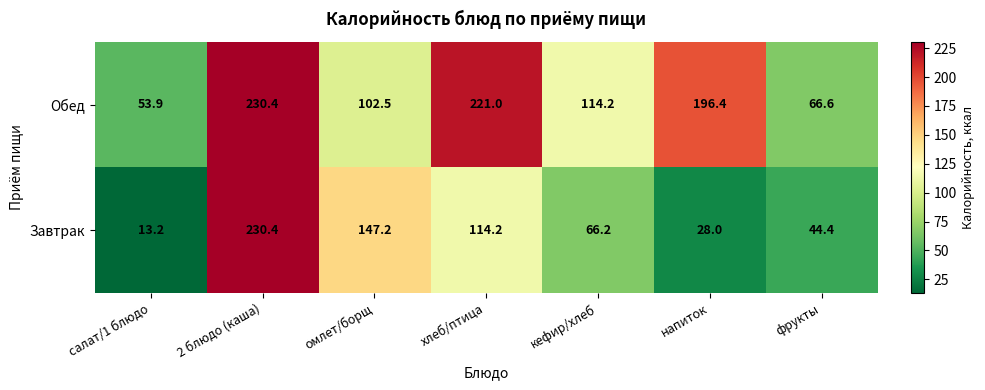

At which category does the chart reach its peak across all series?

2 блюдо (каша)